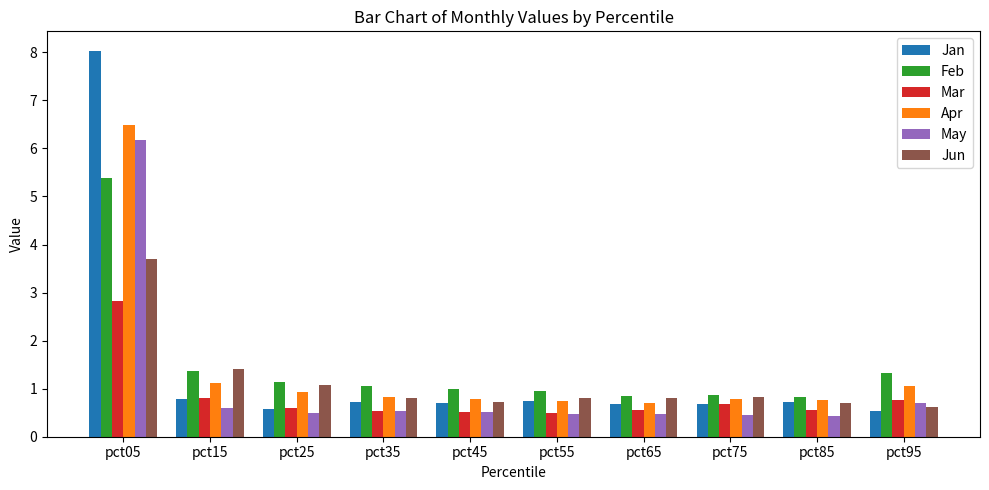

Is the value of Jan at pct05 greater than the value of Mar at pct45?

Yes